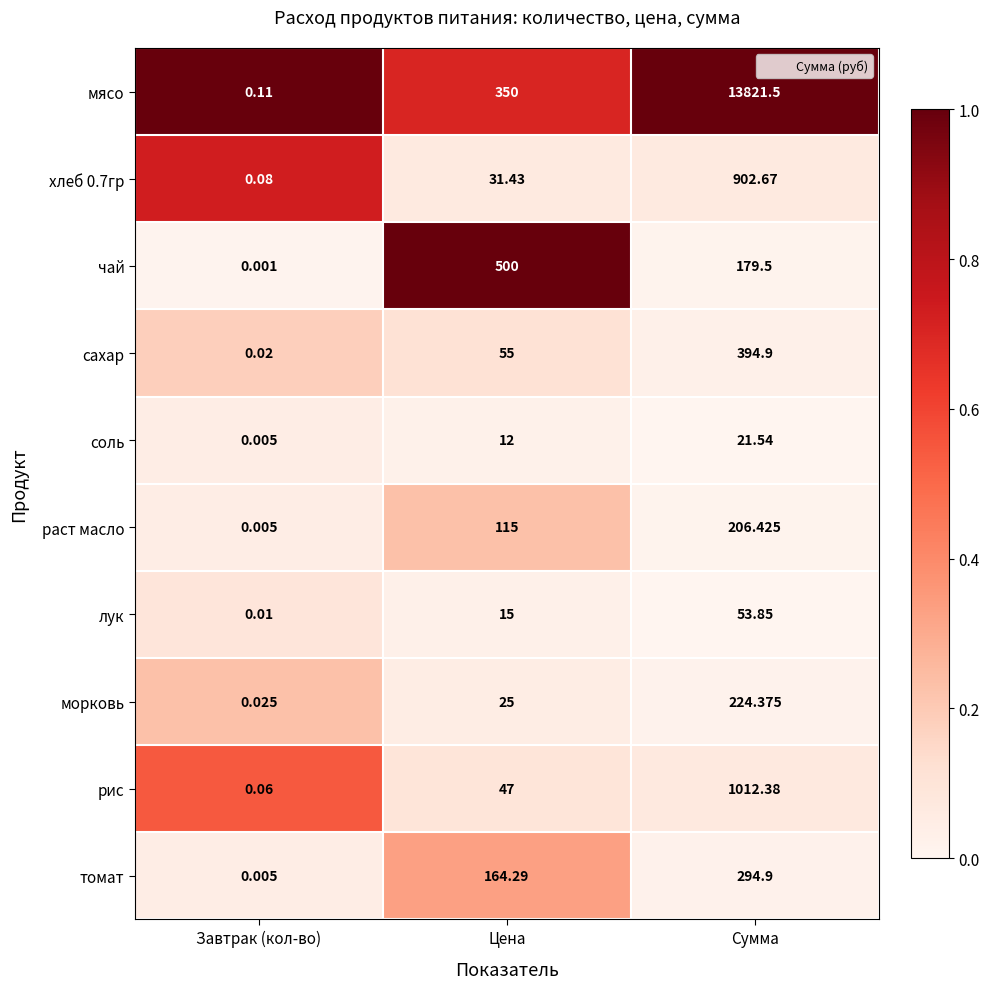

Is the value of раст масло at Сумма greater than the value of томат at Завтрак (кол-во)?

Yes